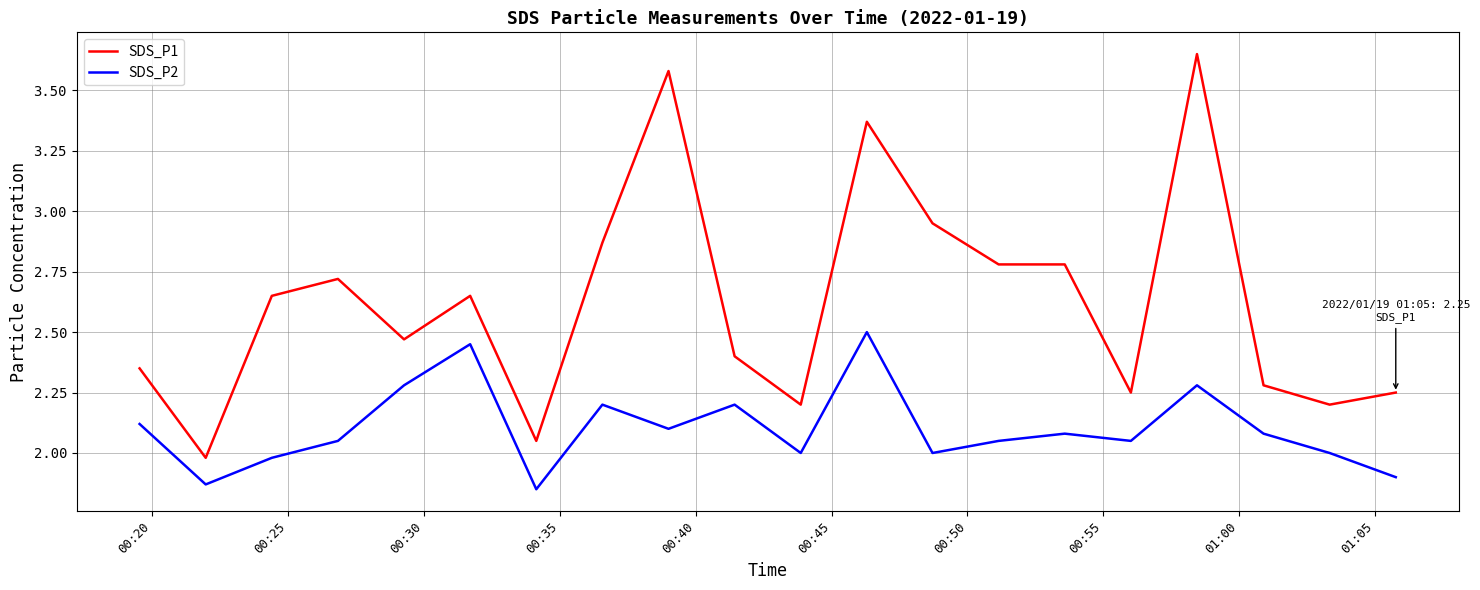

Which series has the widest spread of values?

SDS_P1